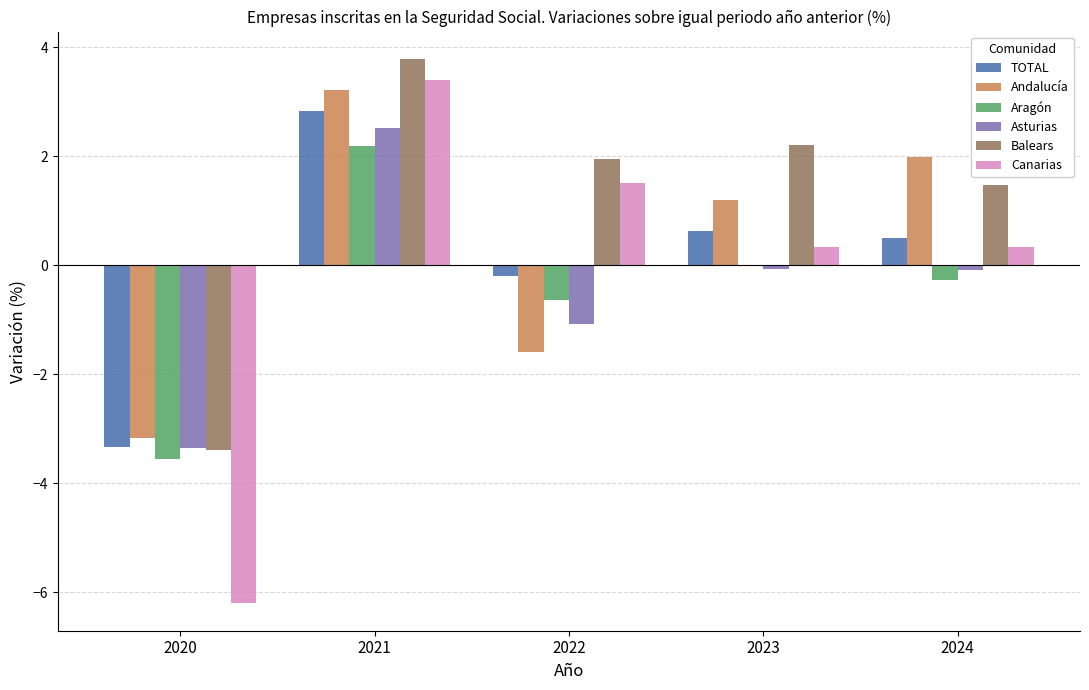

At which category is the sum across all series the highest?

2021